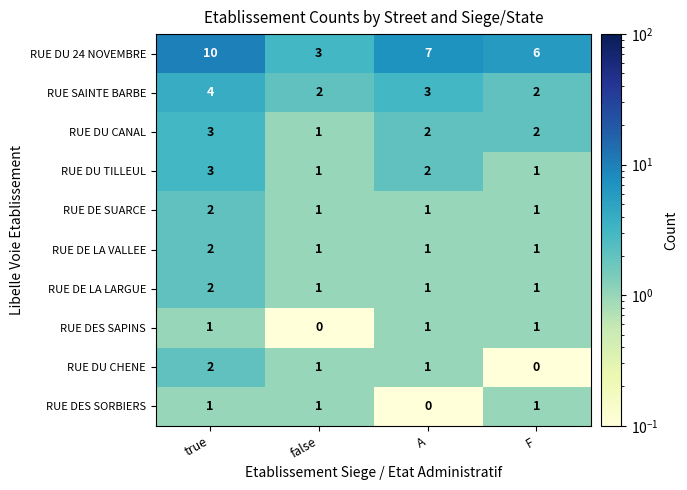

At which category is the sum across all series the highest?

true